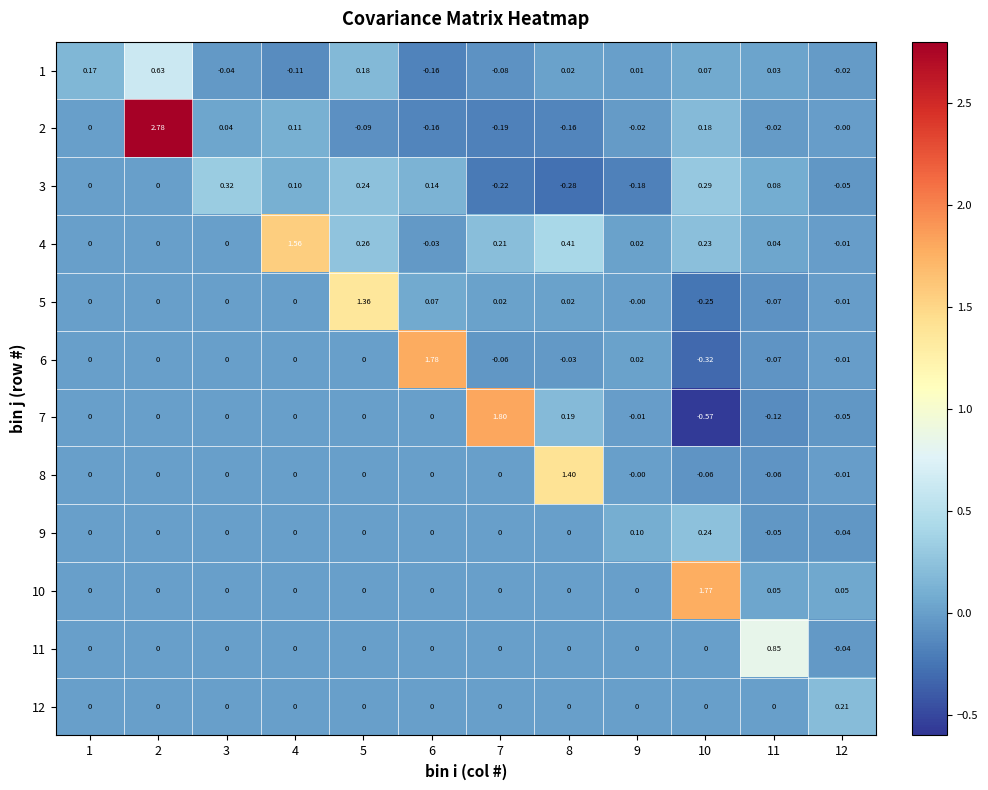

What is the smallest value displayed?

-0.6